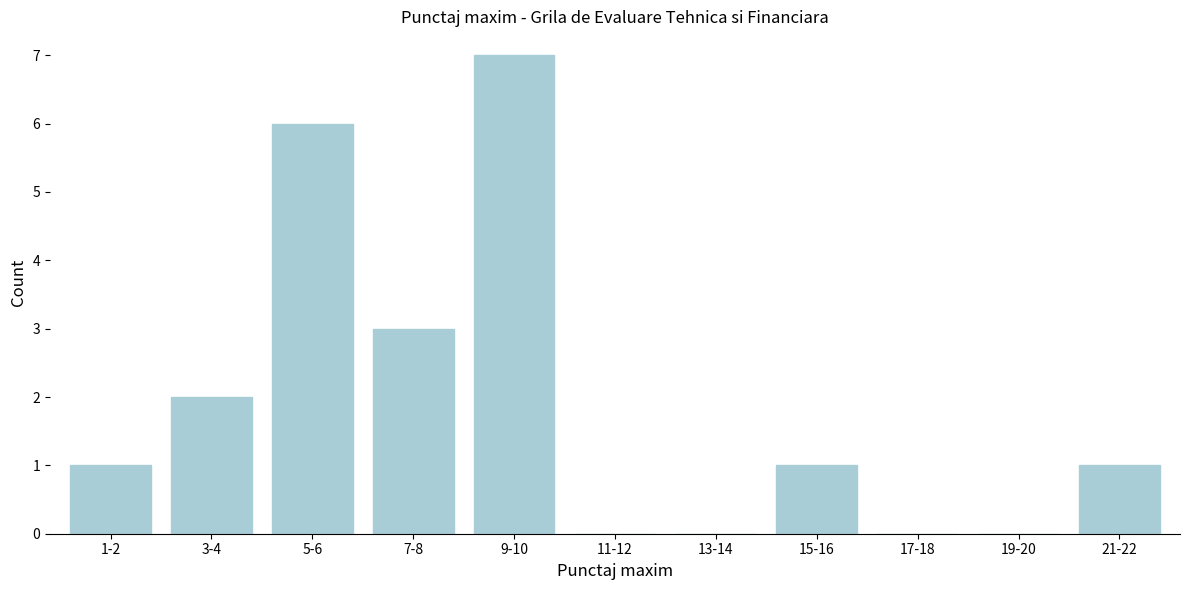

Reading left to right, what are all the values shown in this chart?

1-2=1	3-4=2	5-6=6	7-8=3	9-10=7	11-12=0	13-14=0	15-16=1	17-18=0	19-20=0	21-22=1